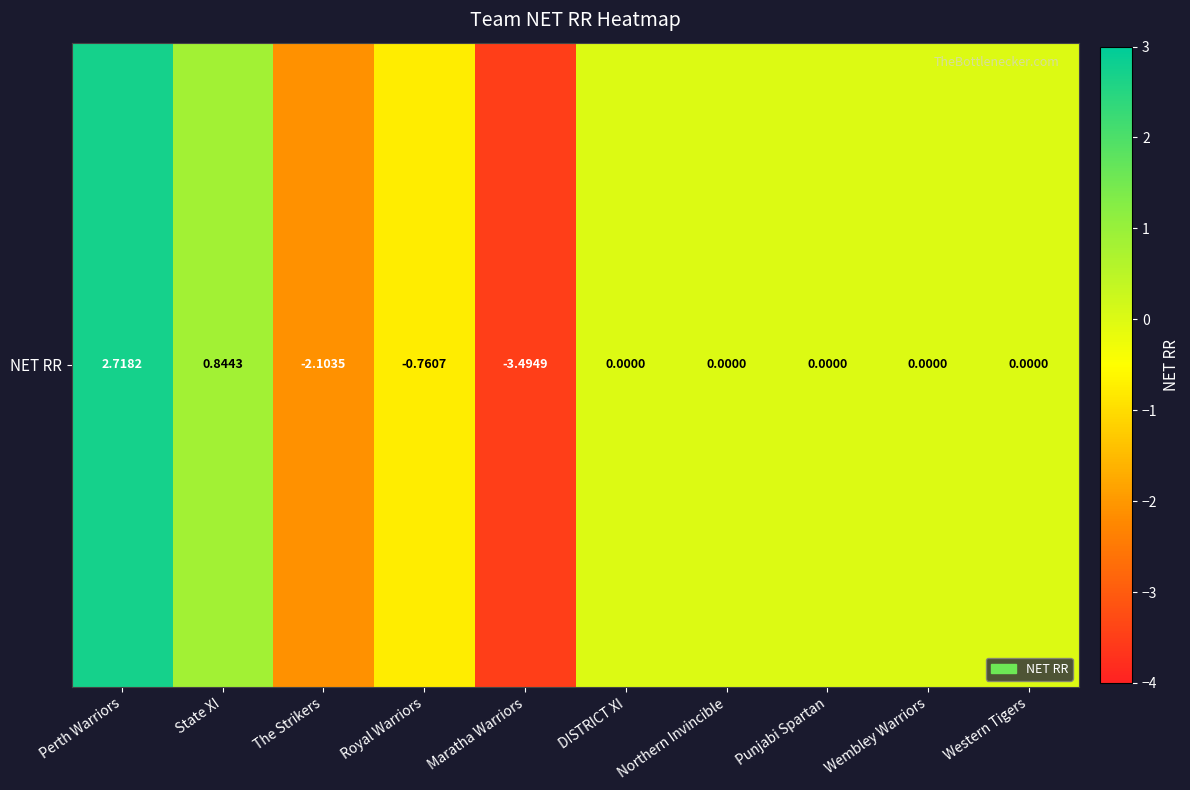

What is the average value?

-0.3